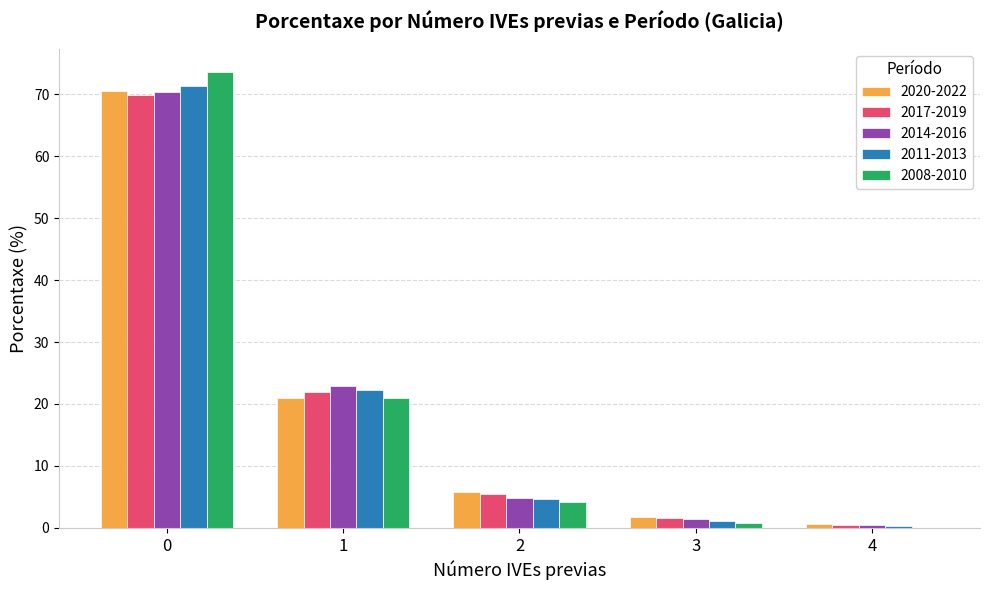

Is the value of 2008-2010 at 4 greater than the value of 2011-2013 at 2?

No